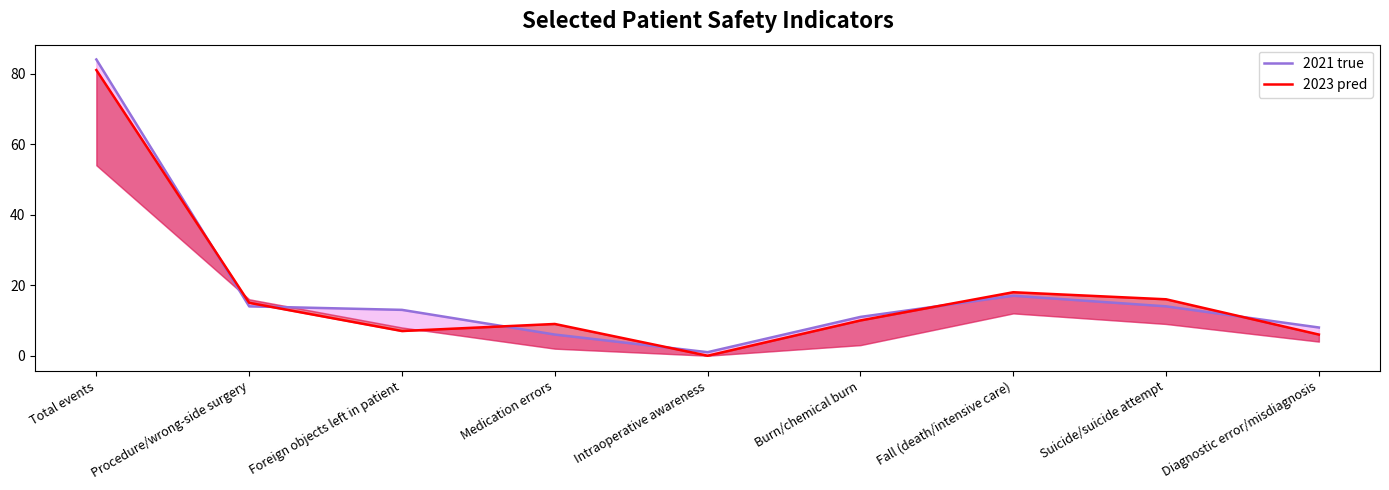

What is the total value across all series at Procedure/wrong-side surgery?

29